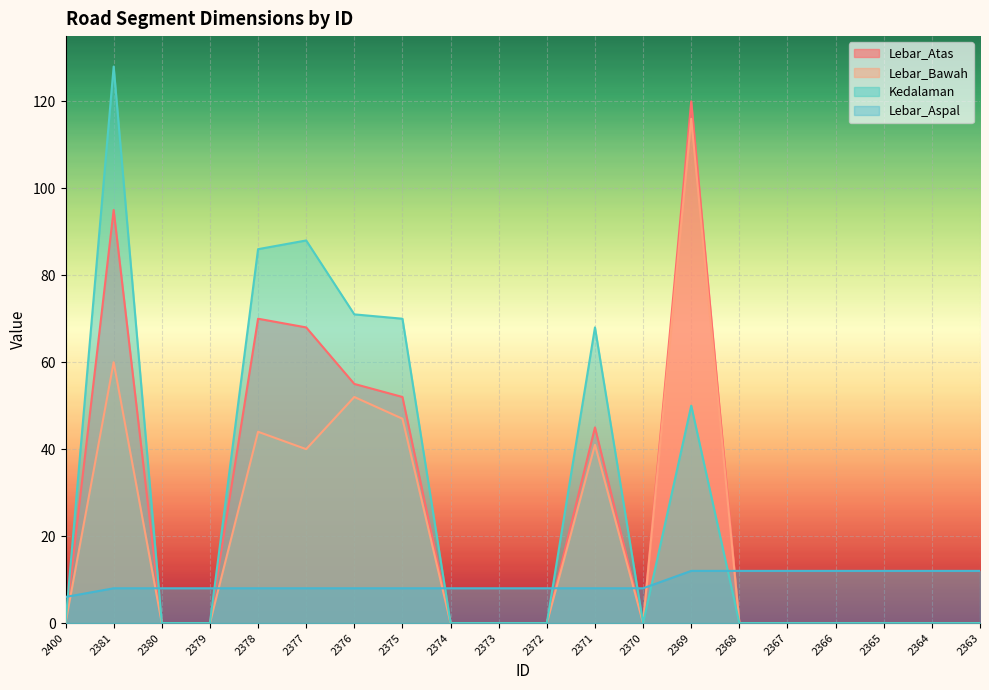

Which has a higher value, 2378 or 2375?

2378